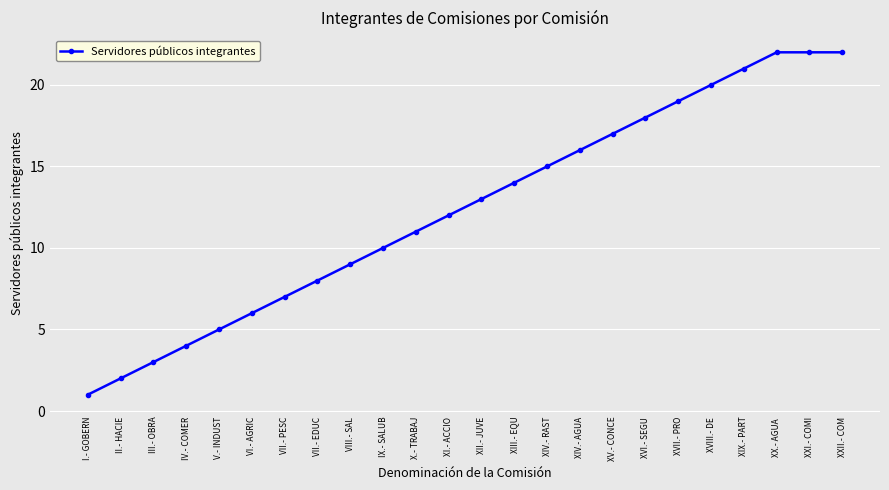

Which has a higher value, XX.- AGUA  or IX.- SALUB?

XX.- AGUA 